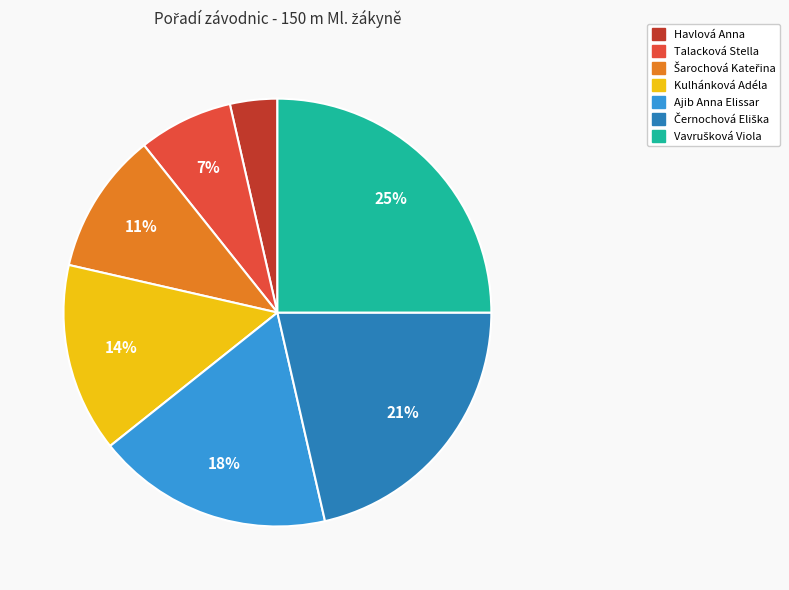

To the nearest percent, what is the combined percentage of Kulhánková Adéla and Talacková Stella?

21%